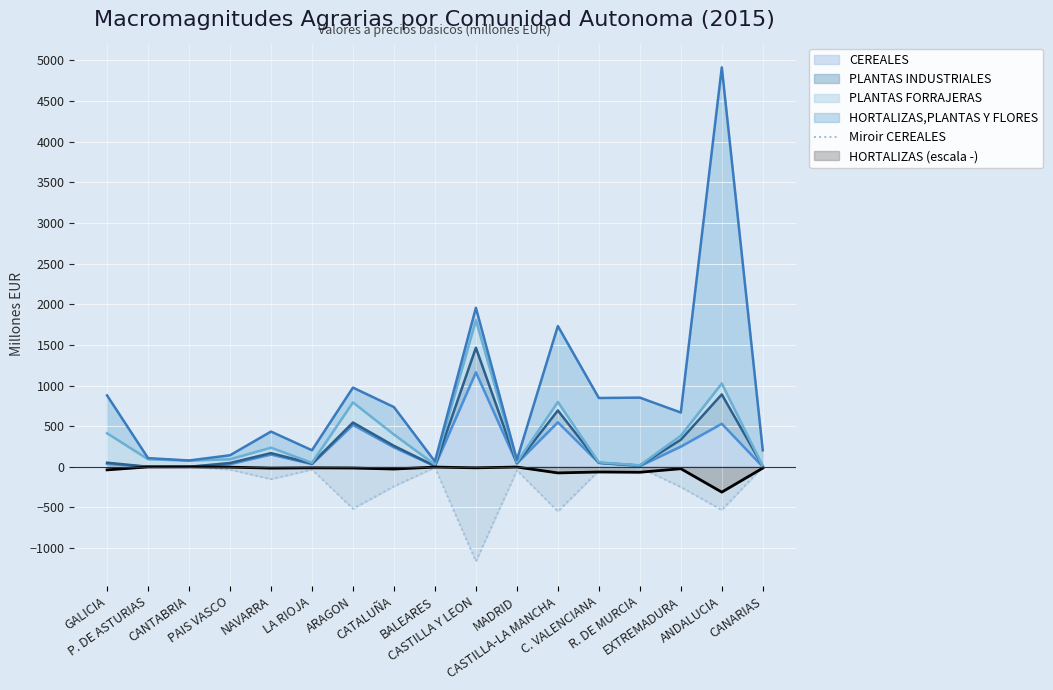

What position from the left is LA RIOJA?

6